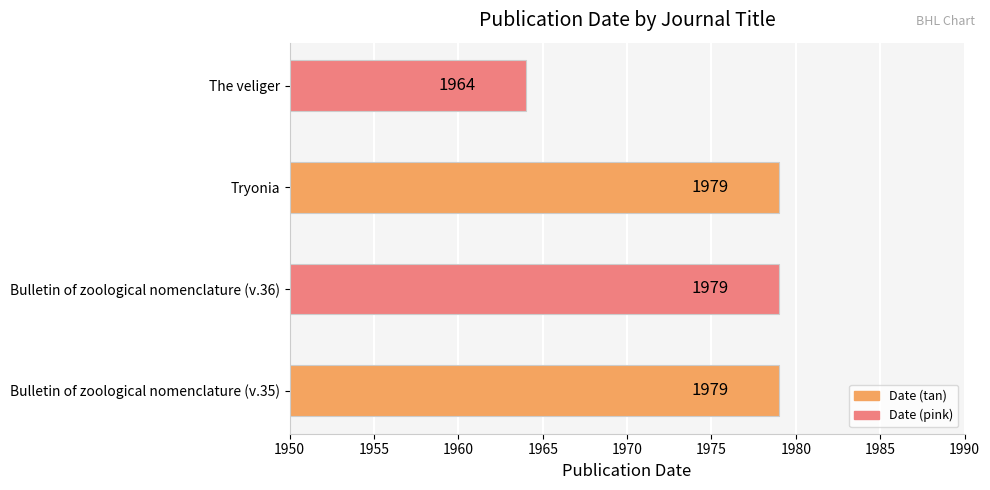

The value at Bulletin of zoological nomenclature (v.35) is 397. True or false?

False